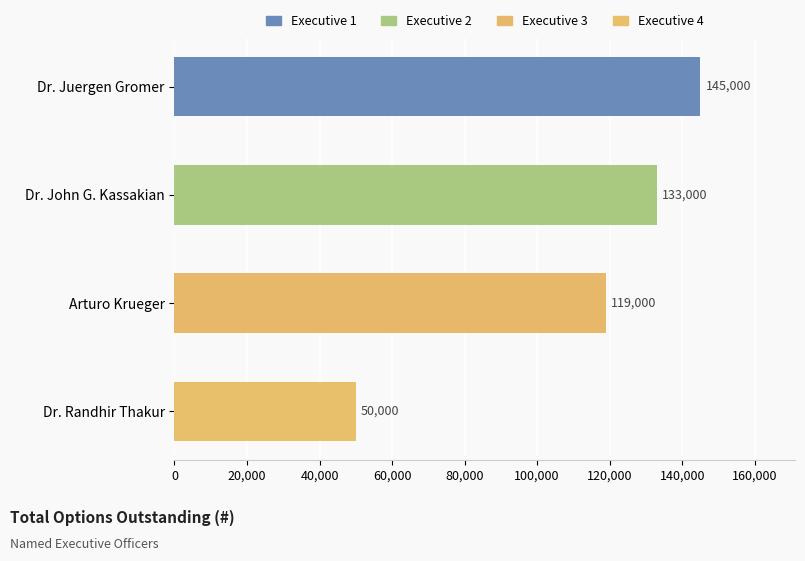

How many distinct data groups are displayed?

1